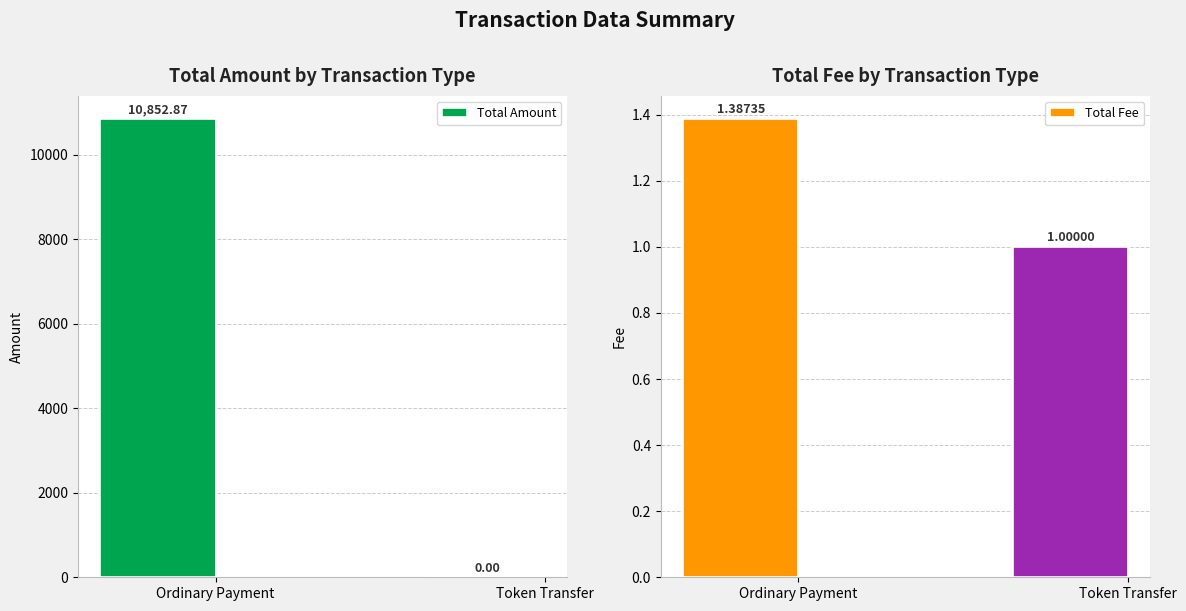

At how many categories does at least one series exceed 2437?

1